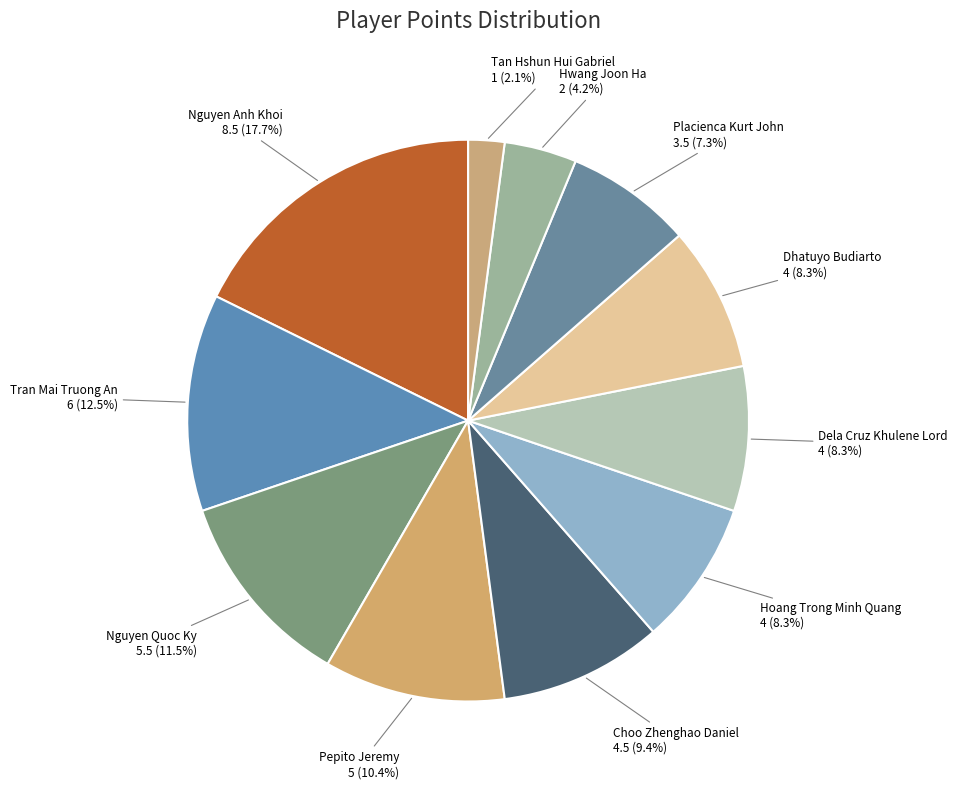

To the nearest percent, what is the difference between the largest and smallest slice percentages?

16%